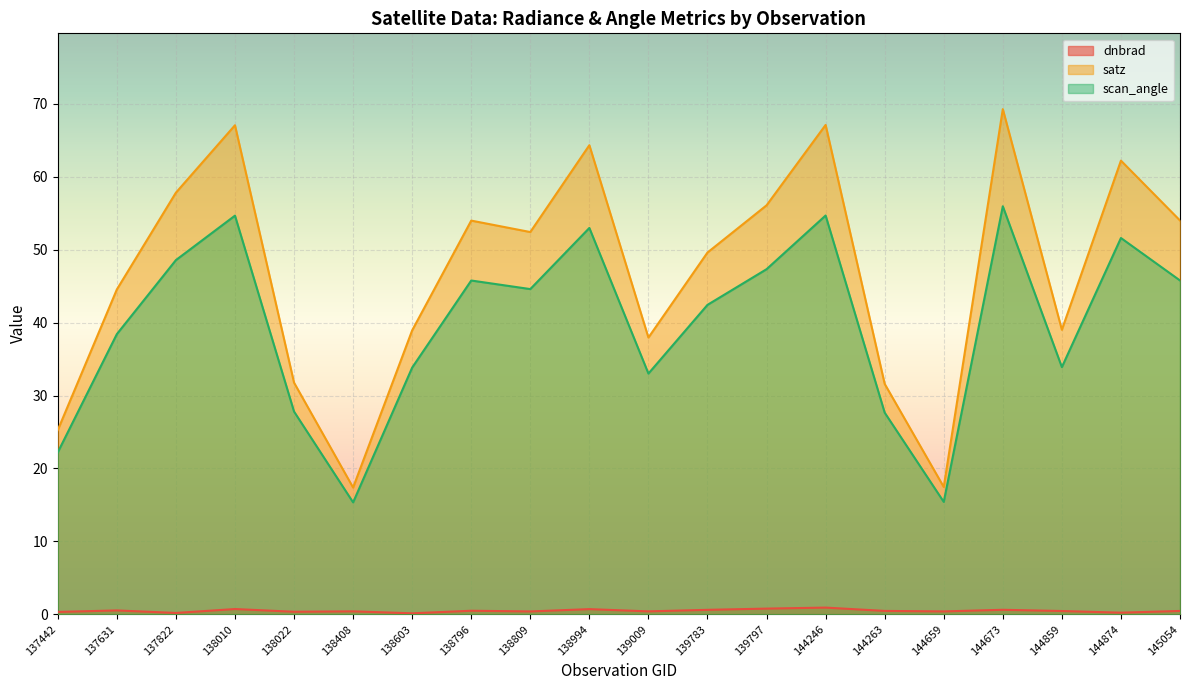

Is it true that satz equals 39.0 at 144859?

True